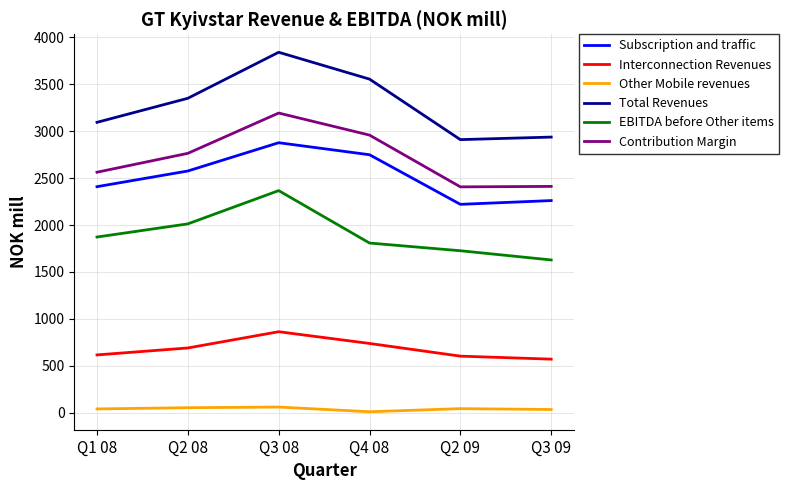

What is the highest value of the Interconnection Revenues series?

864